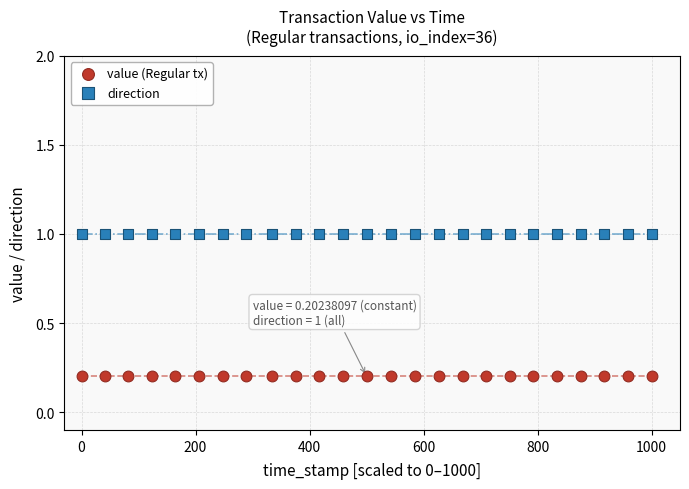

Which series reaches the maximum Y coordinate?

direction